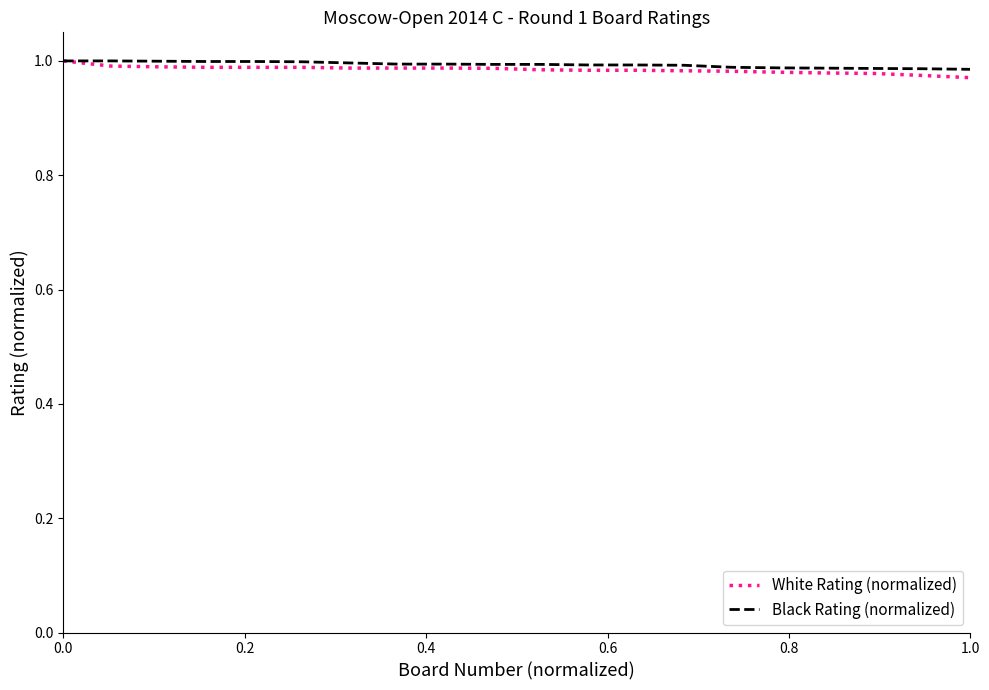

What are all the series names shown in the legend?

White Rating (normalized), Black Rating (normalized)